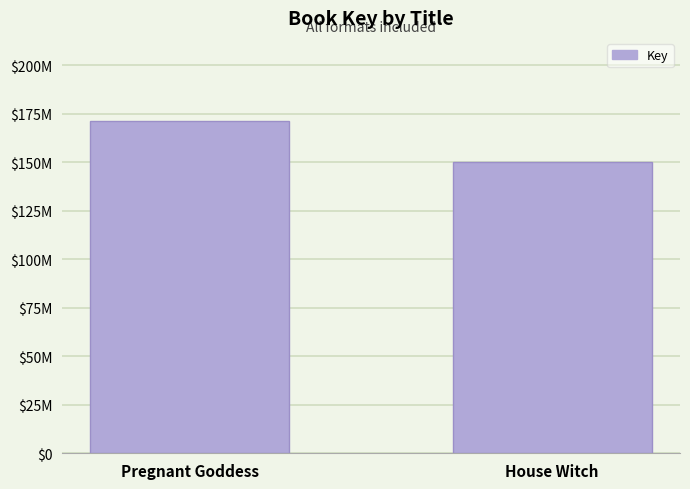

What is the value of the 2nd bar from the left?

149996244